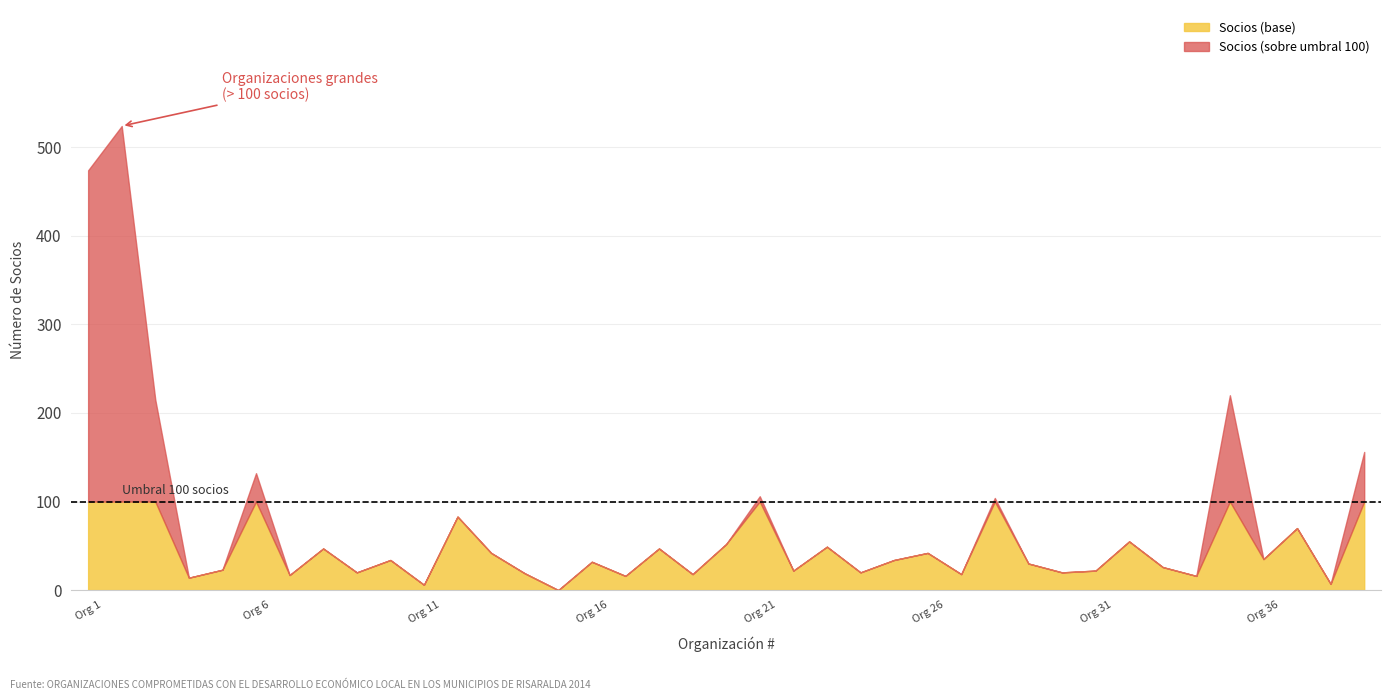

How many interior local valleys (lower than both neighbors) does the data have?

14